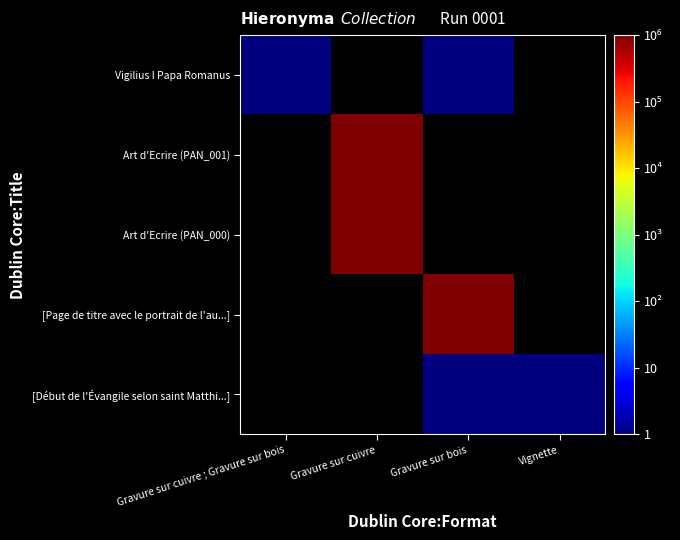

Which label corresponds to the largest value in the chart?

Gravure sur cuivre